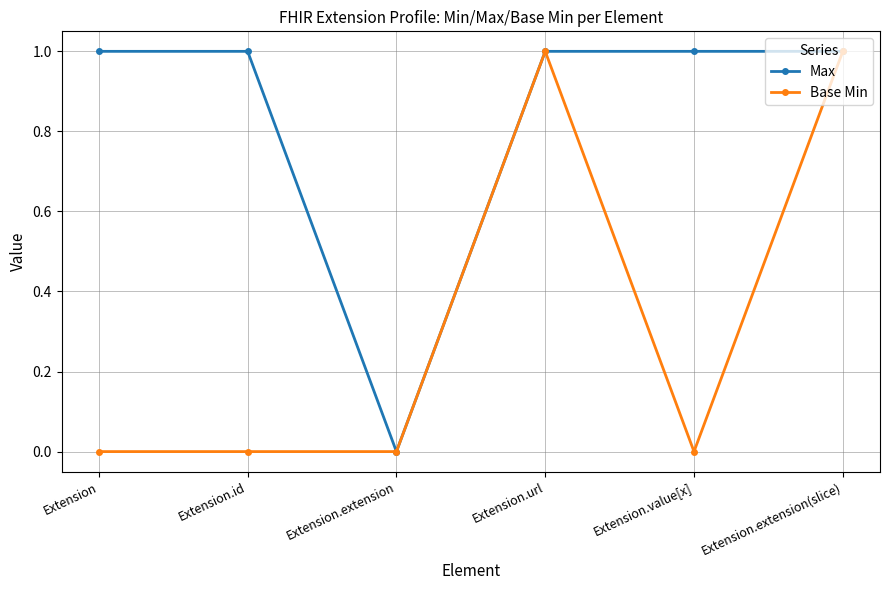

What is the value of the Base Min point at the 6th from the left?

1